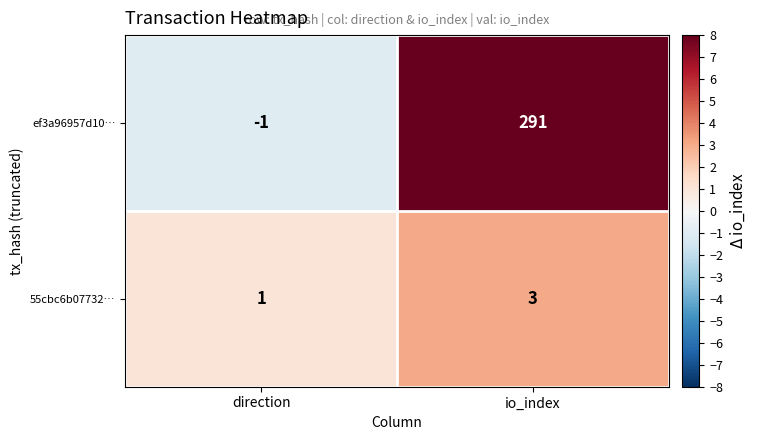

True or false: 55cbc6b07732… has a value of 3 at io_index.

True